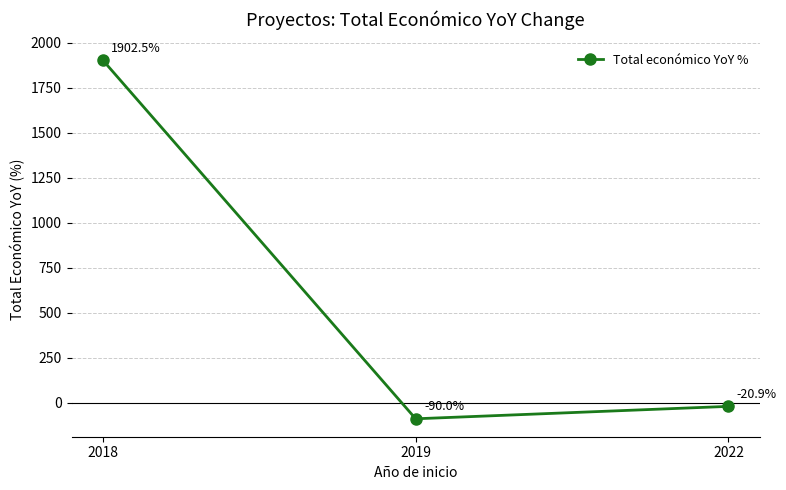

What is the average value?

597.2